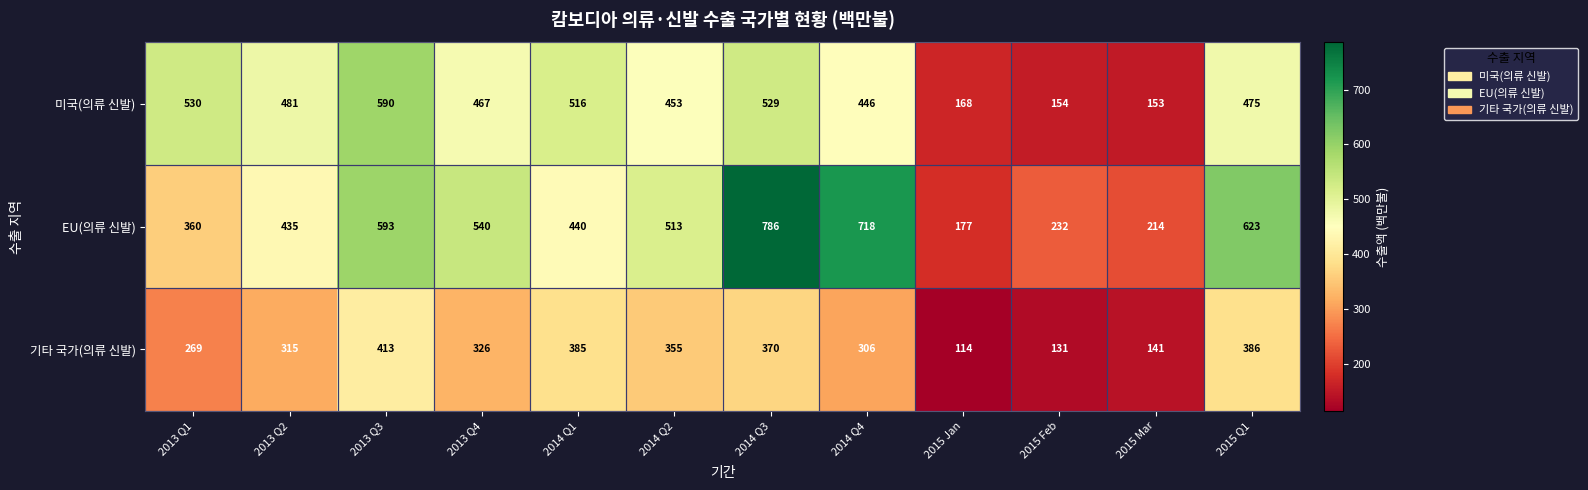

Which series has the largest range (max minus min)?

EU(의류 신발)